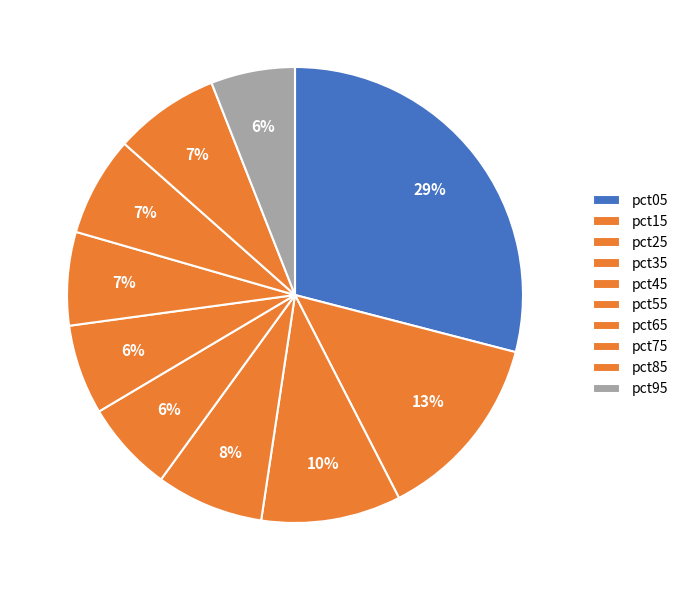

True or false: pct65 accounts for 7% of the total.

True